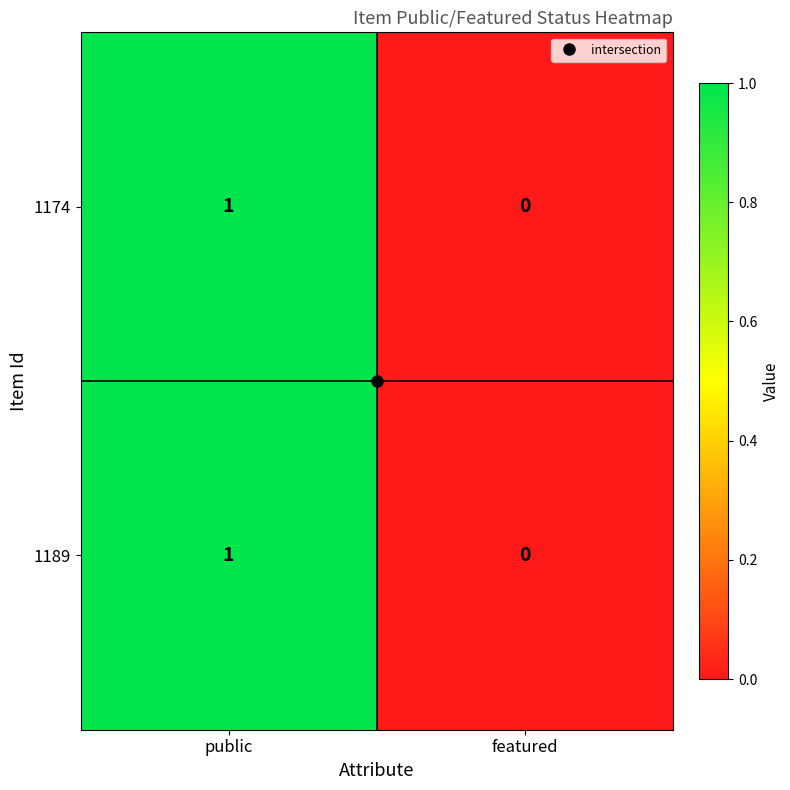

What is the total value across all series at public?

2